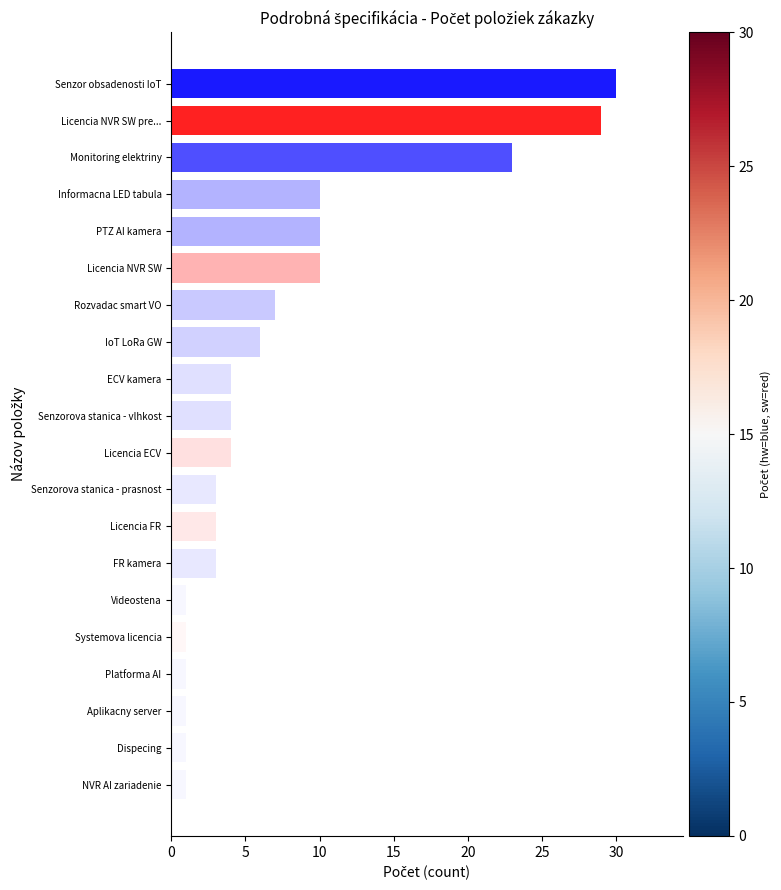

What is the average value?

8